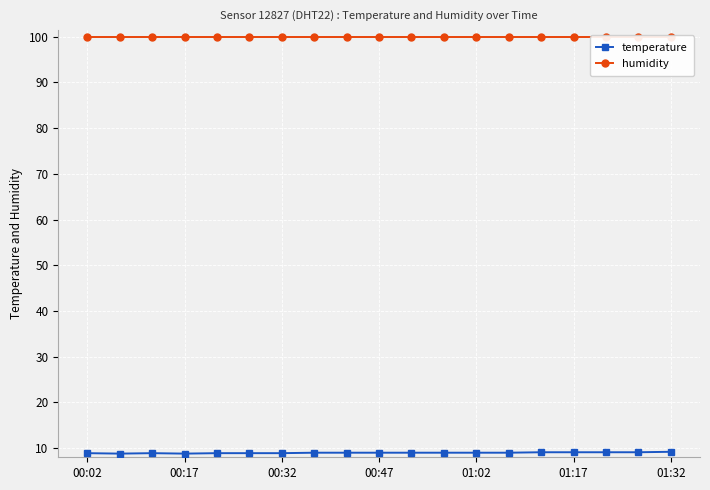

What is the minimum value for temperature?

8.8